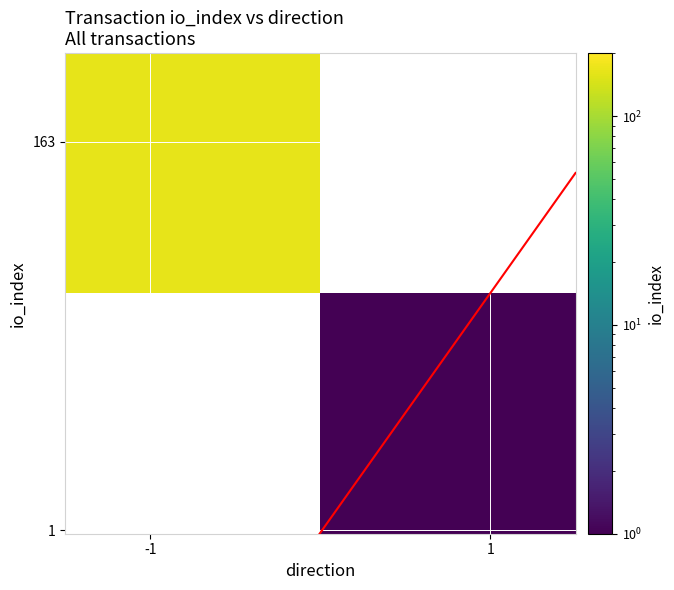

At which category is the sum across all series the highest?

-1